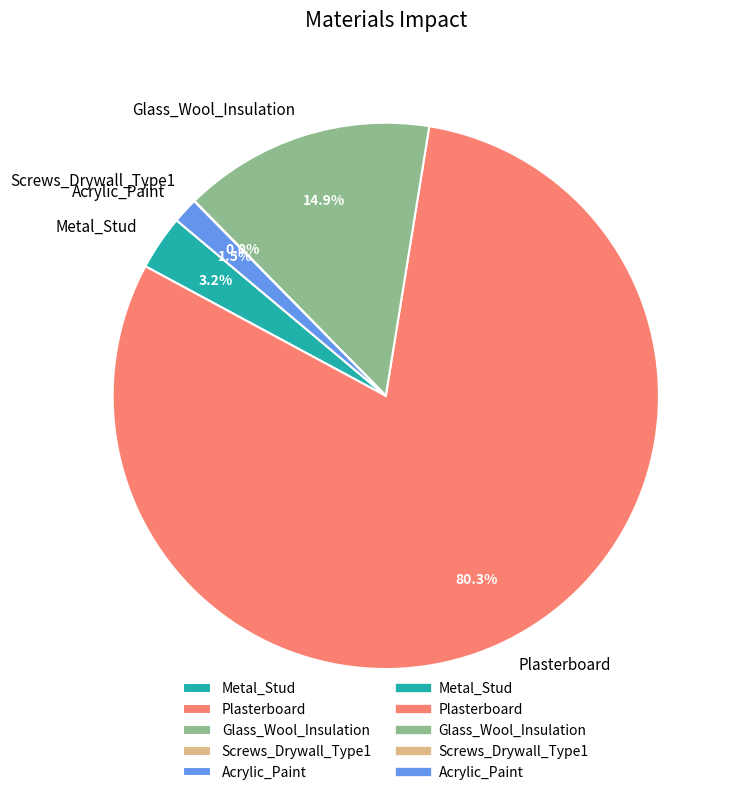

Is the sum of Acrylic_Paint and Metal_Stud greater than half?

No